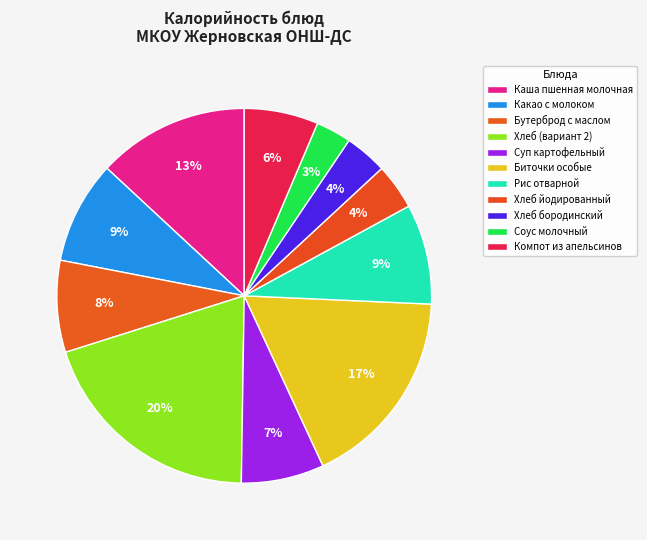

What is the smallest slice in the pie chart?

Соус молочный